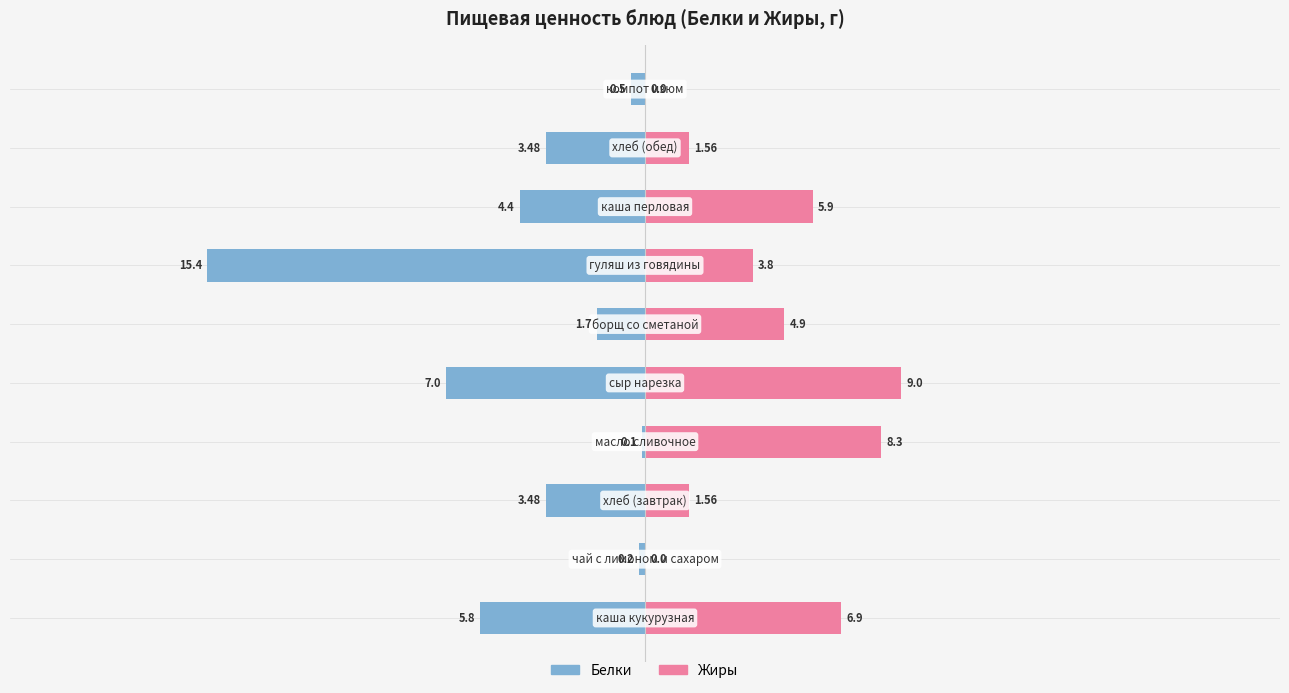

What are all the series names shown in the legend?

Белки, Жиры